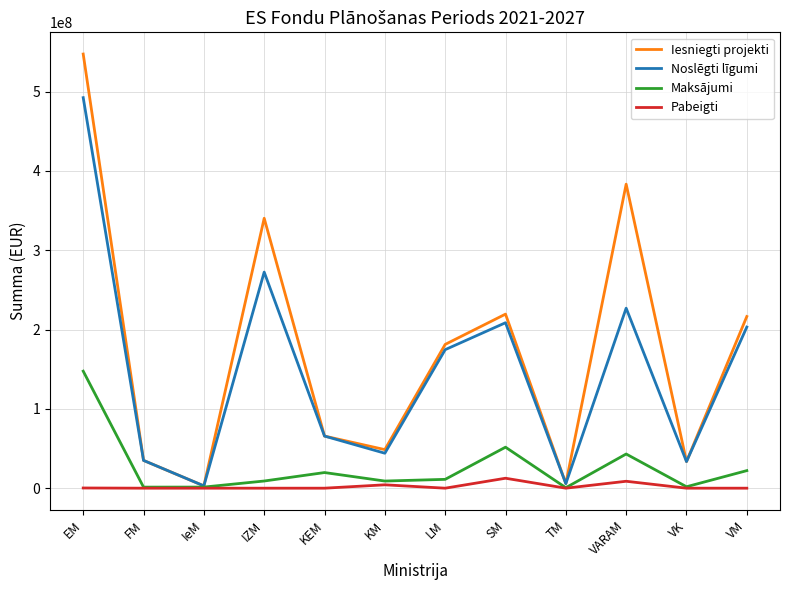

The Noslēgti līgumi series shows 33530647.1 at VK. True or false?

True